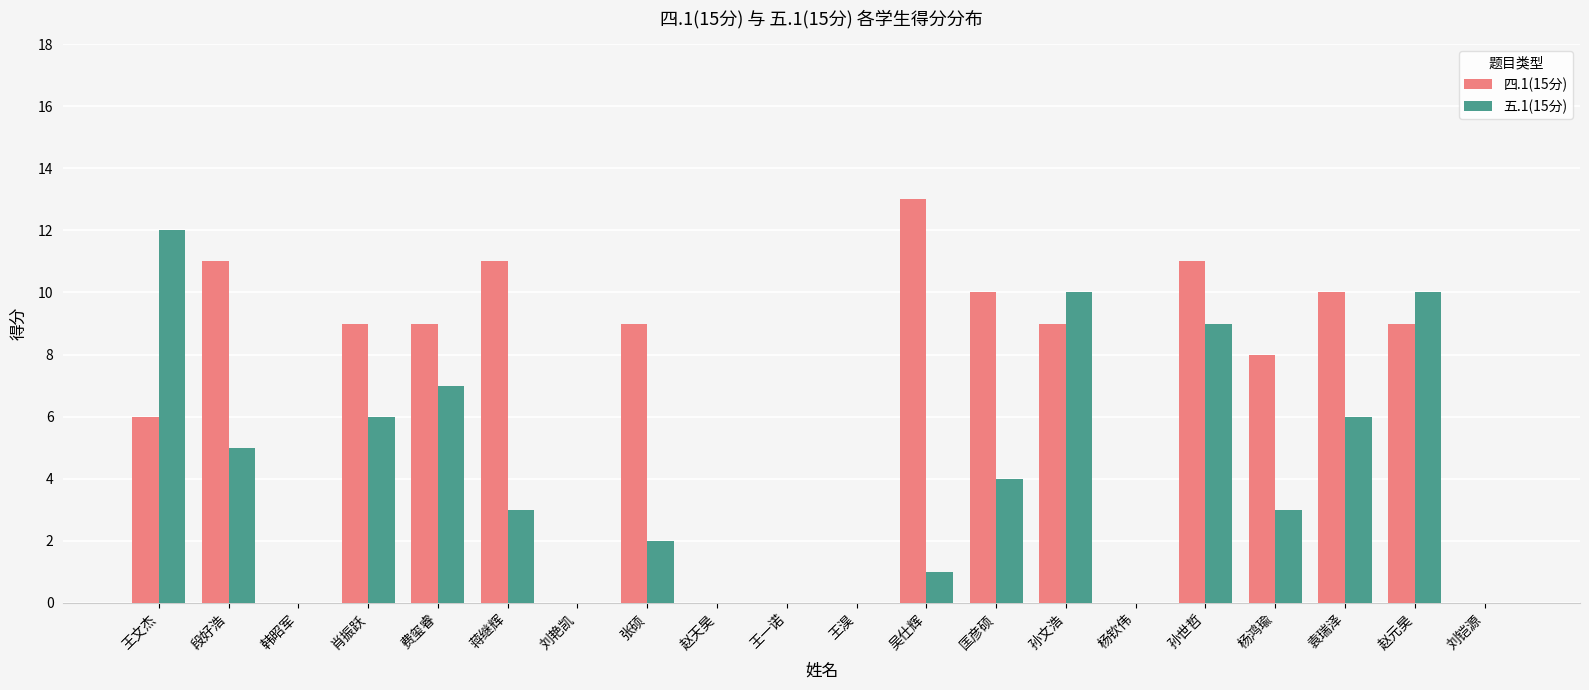

Is it true that 五.1(15分) equals 1 at 吴仕辉?

True